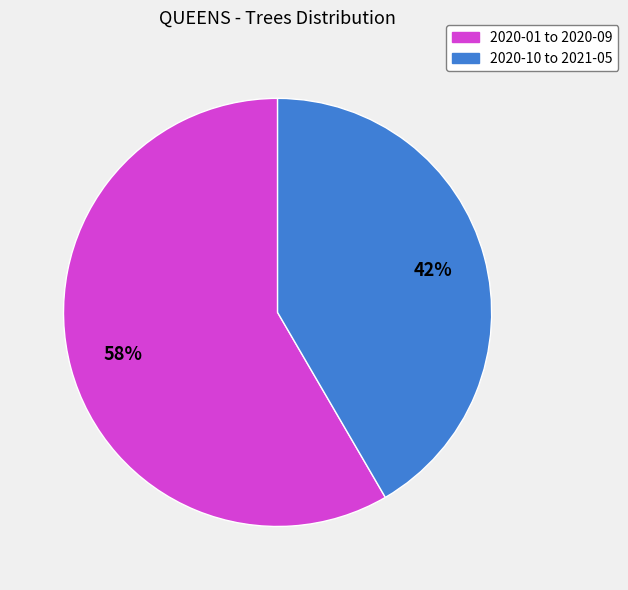

True or false: 2020-01 to 2020-09 accounts for 58% of the total.

True